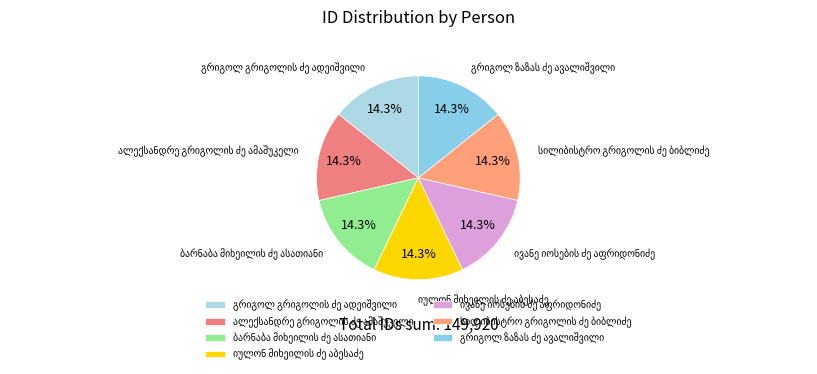

Does any single category account for the majority?

No